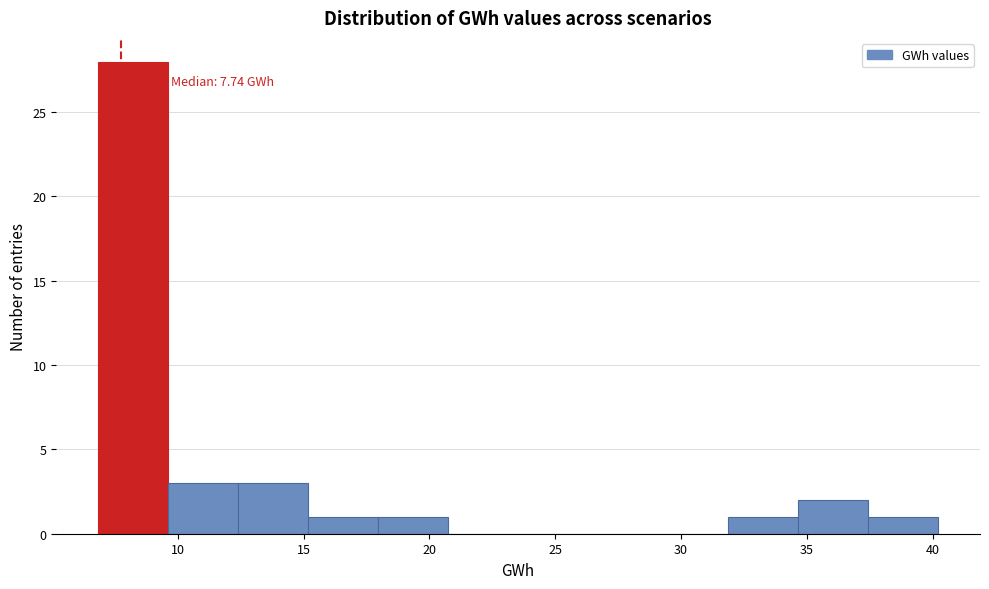

Which range on the x-axis has the tallest bar?

7.0 to 9.5